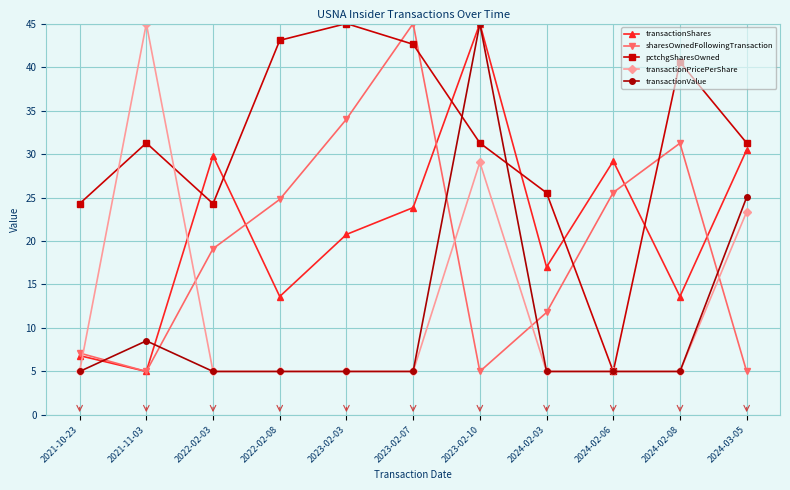

What is the value of the sharesOwnedFollowingTransaction point at the 6th from the left?

45.0